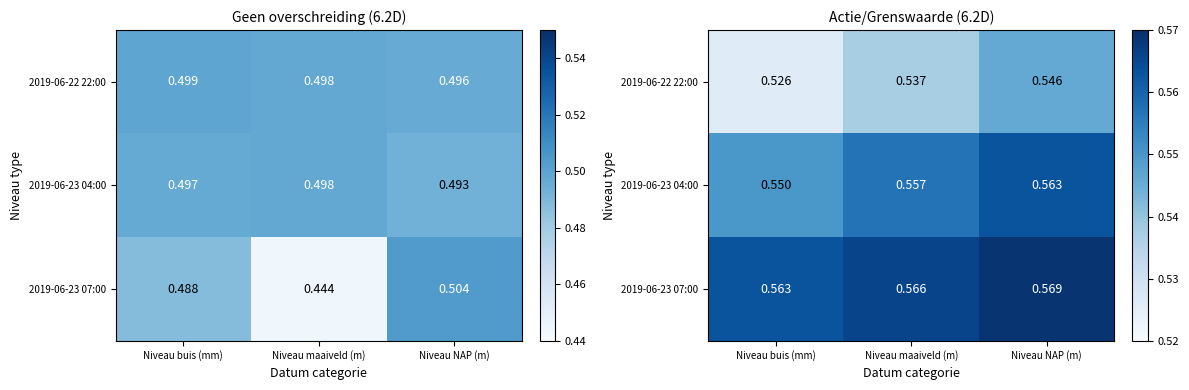

What is the sum of the 2019-06-23 04:00 values at Niveau NAP (m) and Niveau maaiveld (m)?

1.1